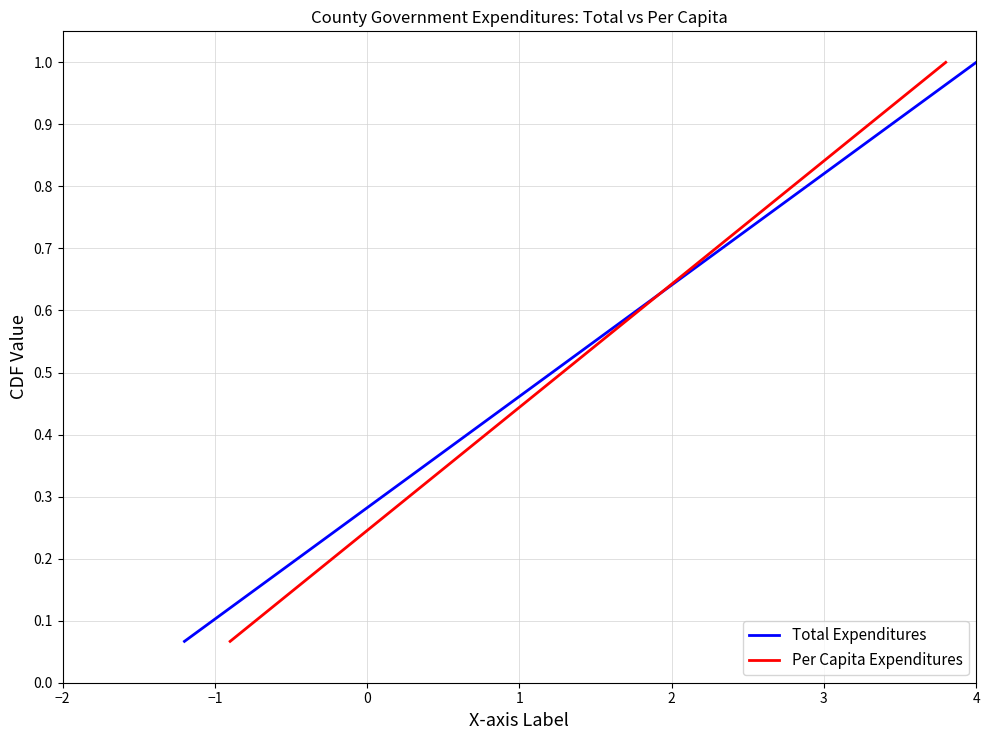

Which series has the widest spread of values?

Total Expenditures